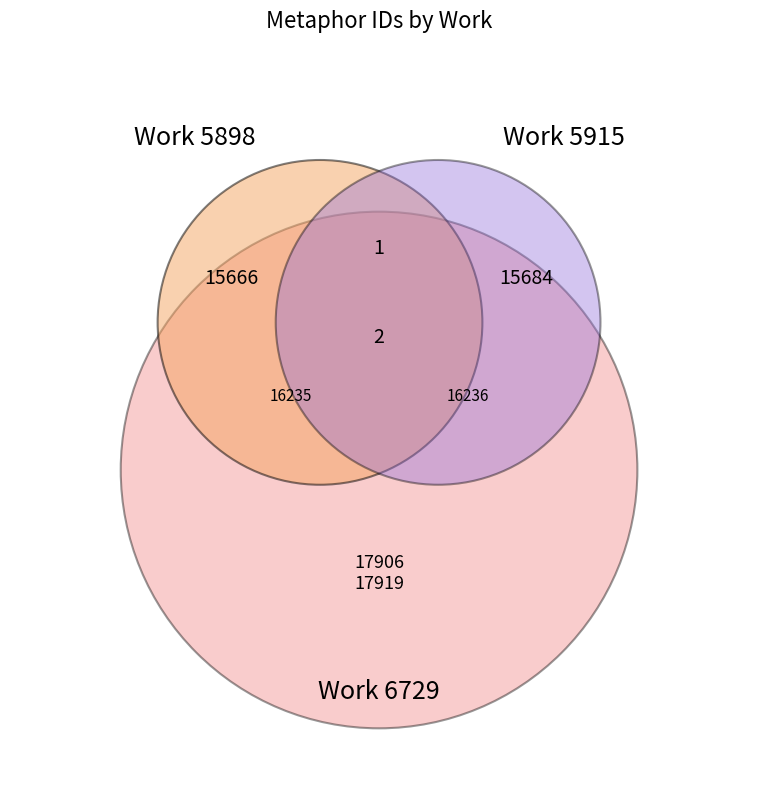

What is the ratio of the value at Work 5898 to the value at Work 5915?

1.0